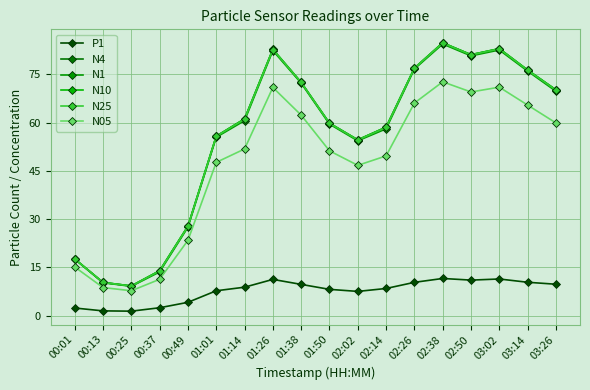

Which category has the highest value in the N4 series?

02:38